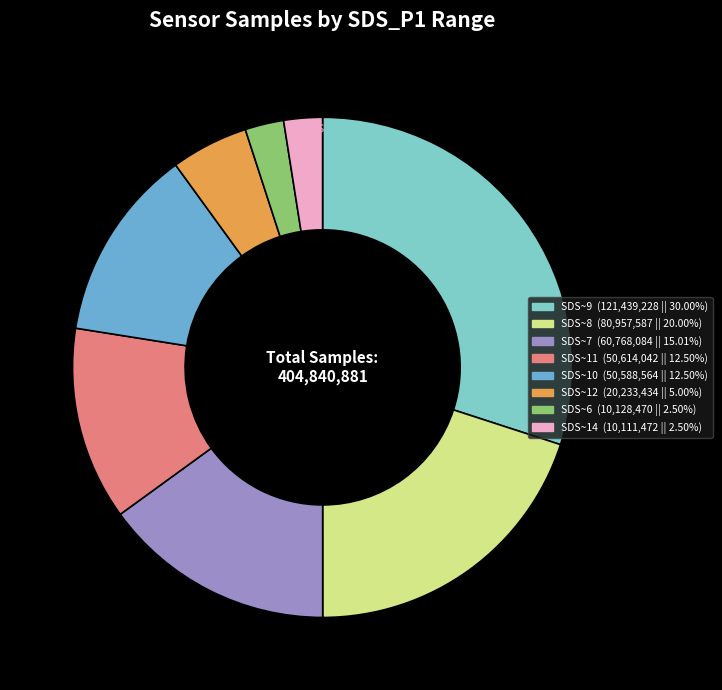

Is there any slice that represents more than half of the pie?

No